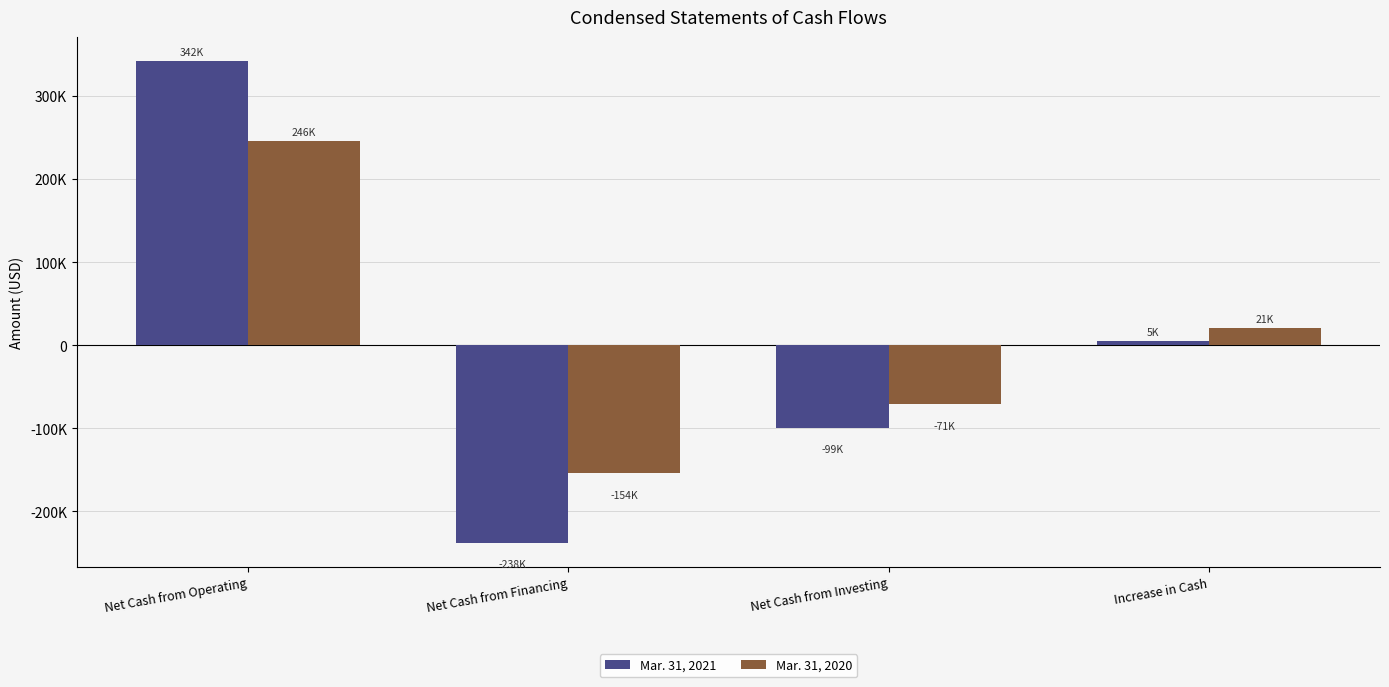

Read the Mar. 31, 2020 value at Net Cash from Operating.

245682